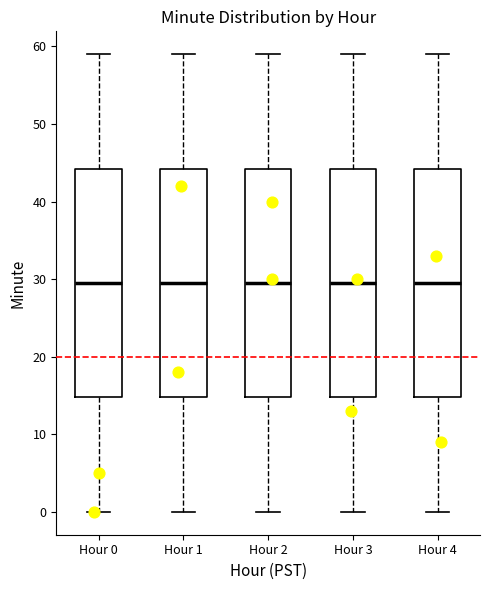

Reading left to right, transcribe this box plot: for each box, give where its median line is, the range the box spans, and where its two whiskers end, as read against the y-axis. The values are not printed on the chart, so give them approximately, as read against the axis.

Hour 0: median 30, box 15 to 44, whiskers 0 to 59
Hour 1: median 30, box 15 to 44, whiskers 0 to 59
Hour 2: median 30, box 15 to 44, whiskers 0 to 59
Hour 3: median 30, box 15 to 44, whiskers 0 to 59
Hour 4: median 30, box 15 to 44, whiskers 0 to 59